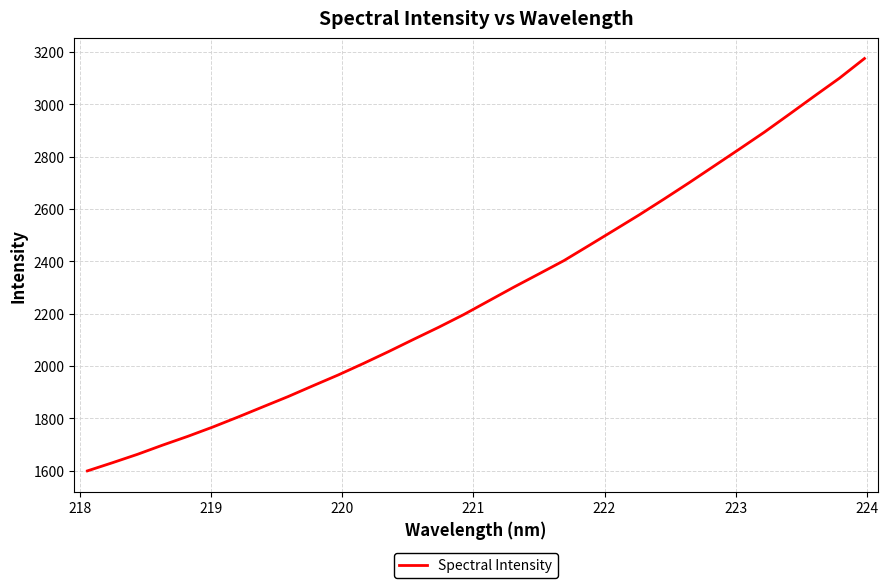

What is the minimum value shown in the chart?

1599.2